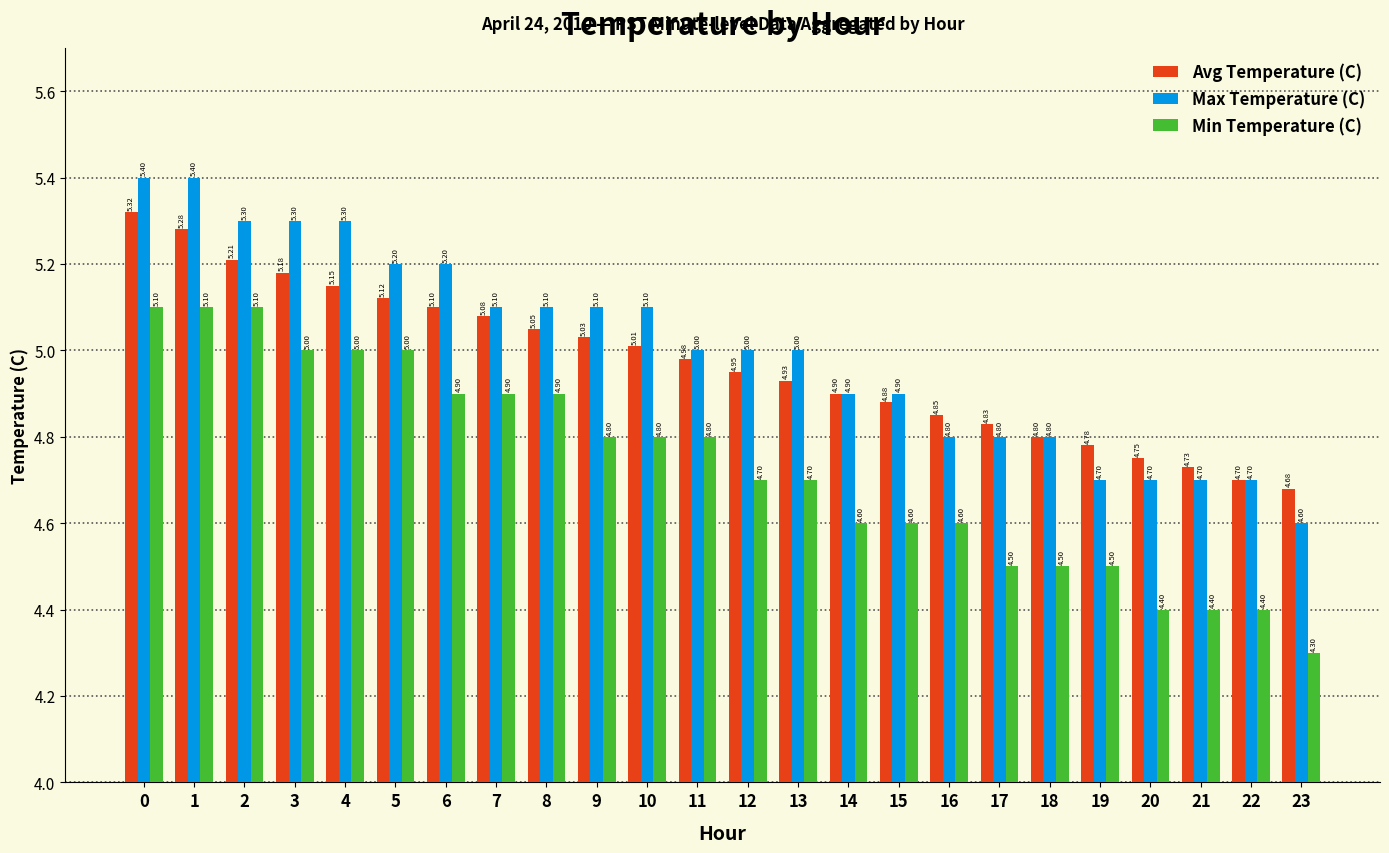

Is it true that Avg Temperature (C) equals 5.2 at 2?

True